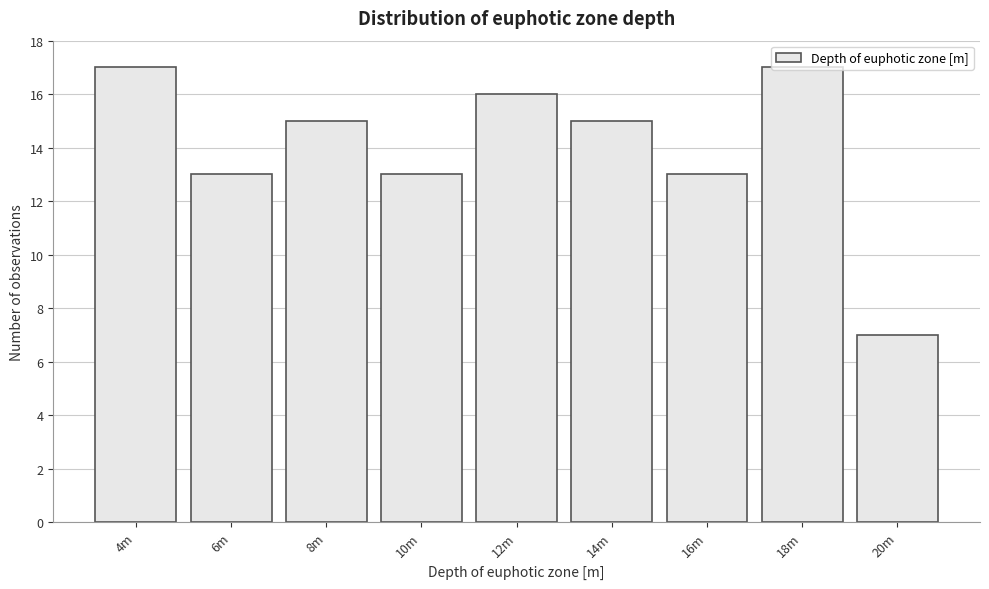

True or false: the data shows 25 at 4m.

False